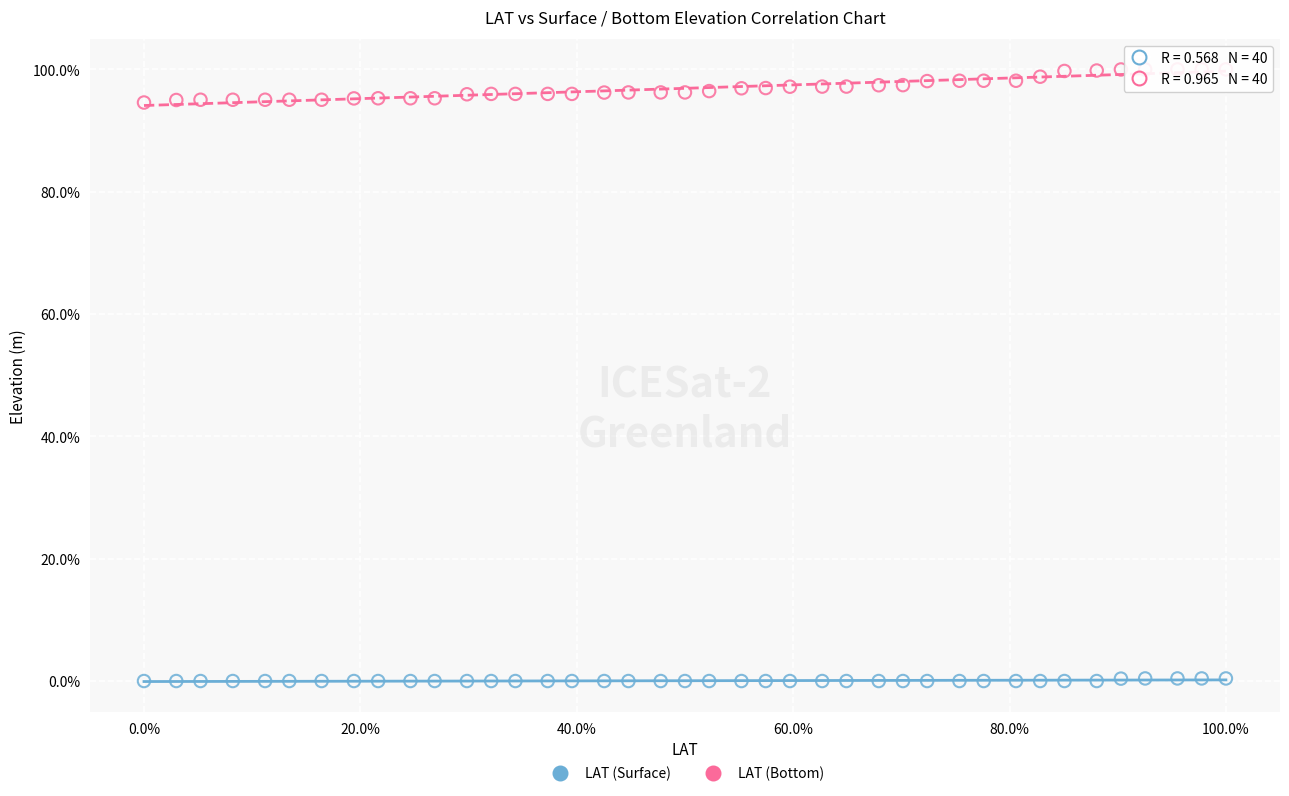

Which series has the widest spread of Y values?

LAT (Bottom)